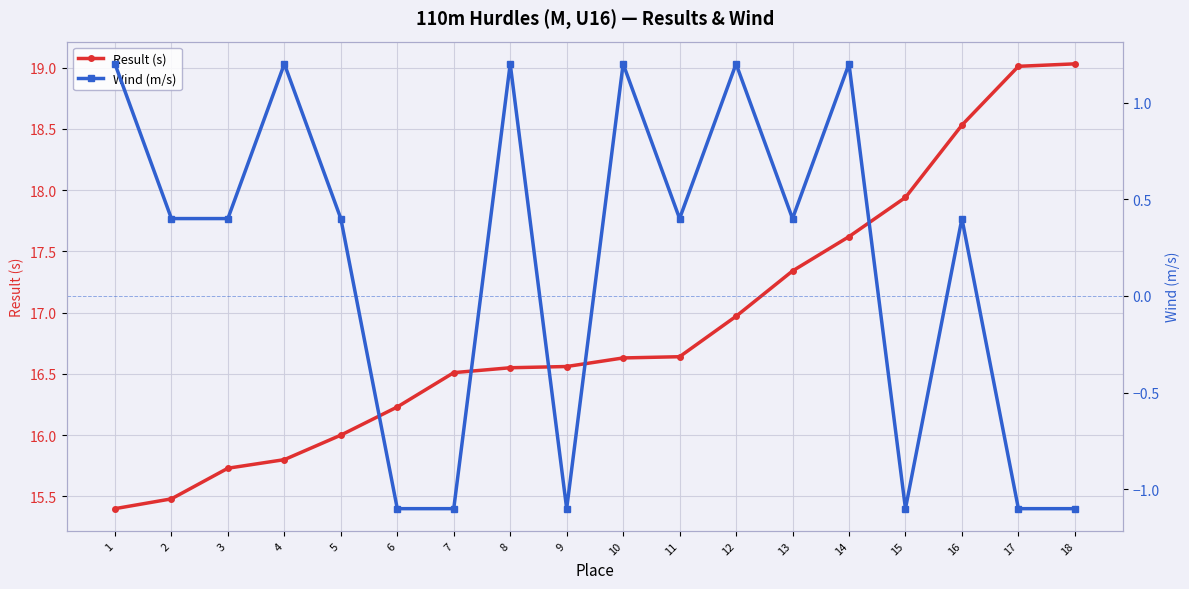

True or false: Wind (m/s) and Result (s) cross at least once.

False